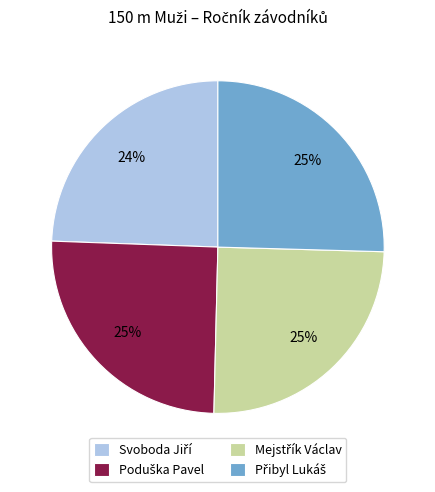

Is there any slice that represents more than half of the pie?

No